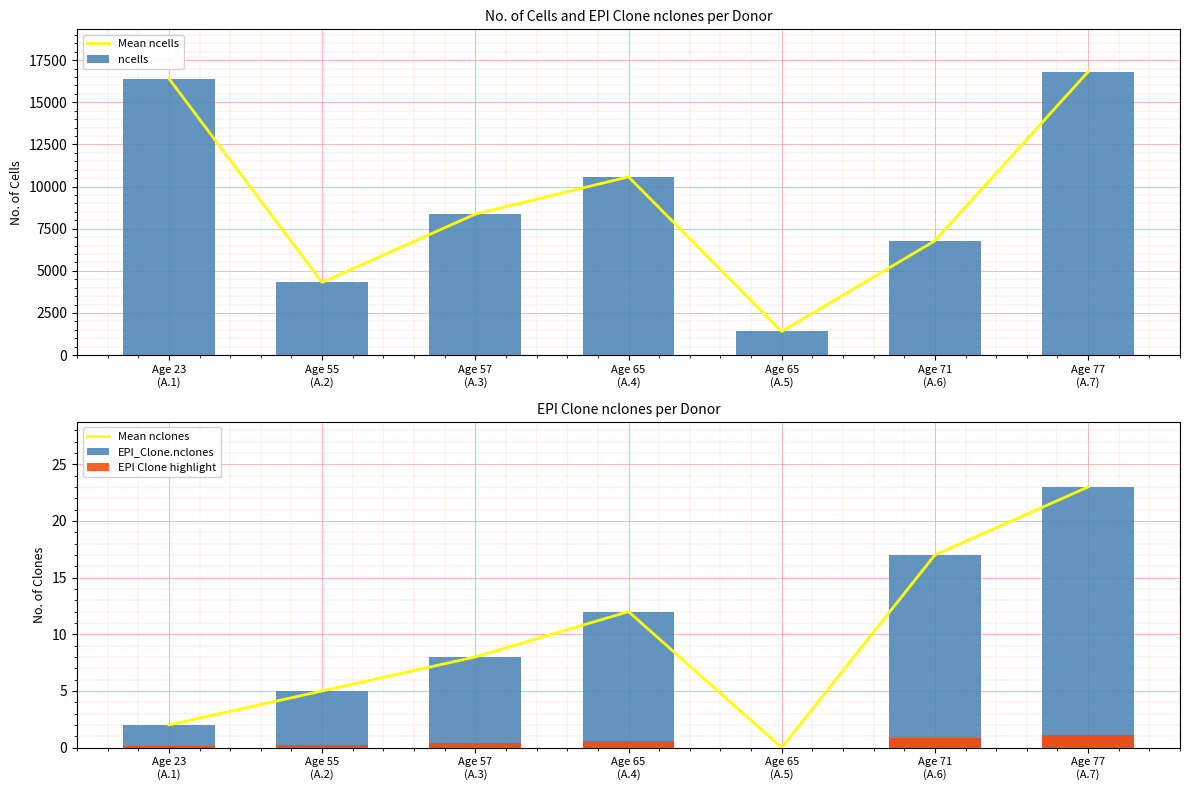

What is the average value of the Mean nclones series?

9.6